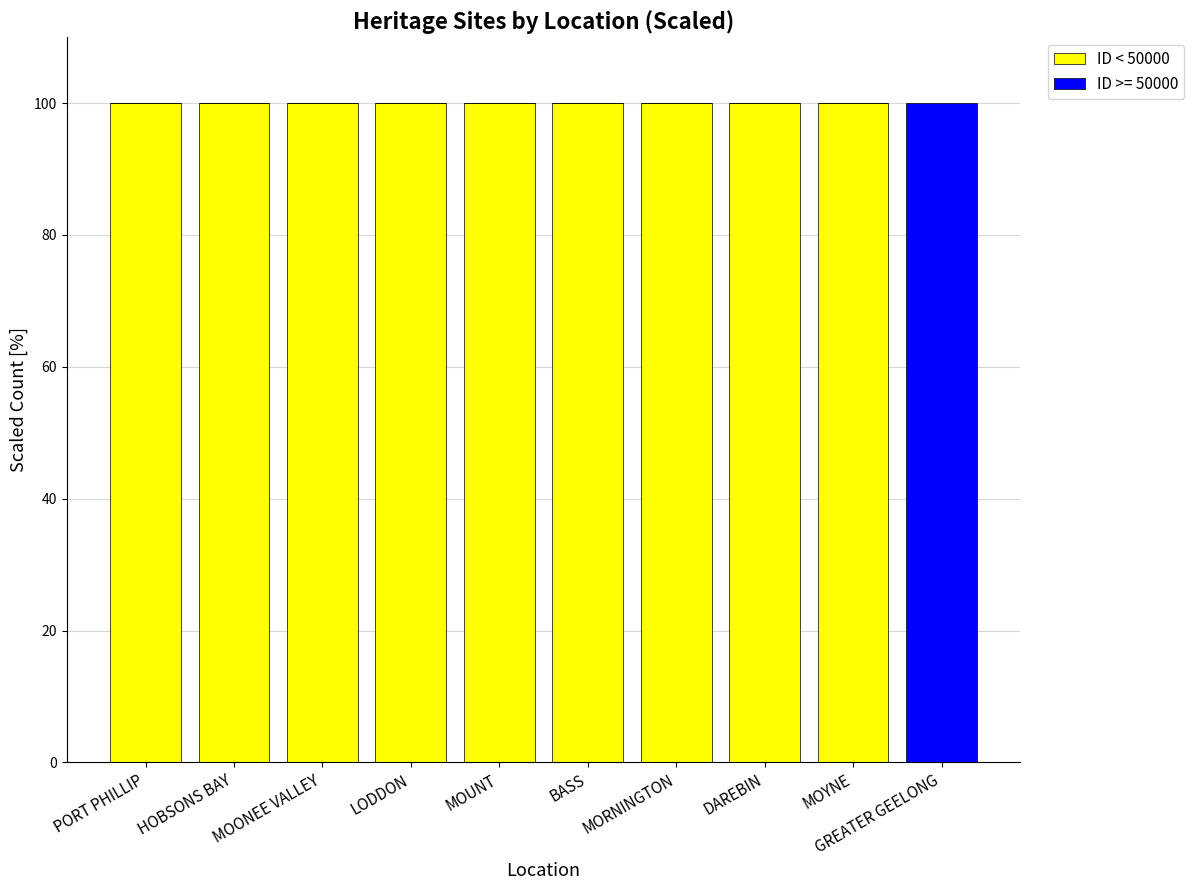

The ID < 50000 series shows 100 at MOONEE VALLEY. True or false?

True